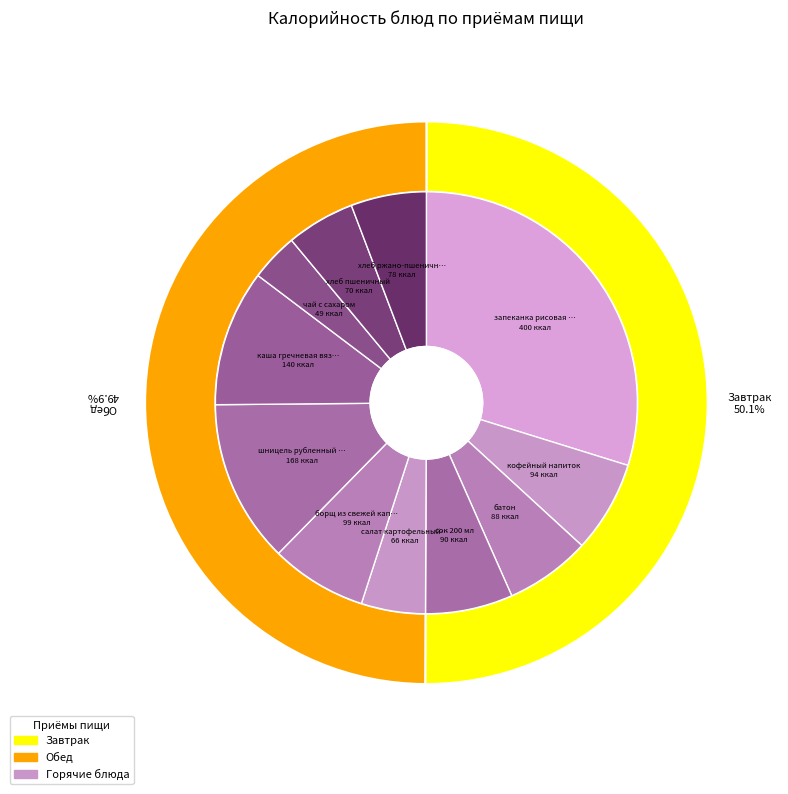

To the nearest percent, what portion does кофейный напиток represent?

7%